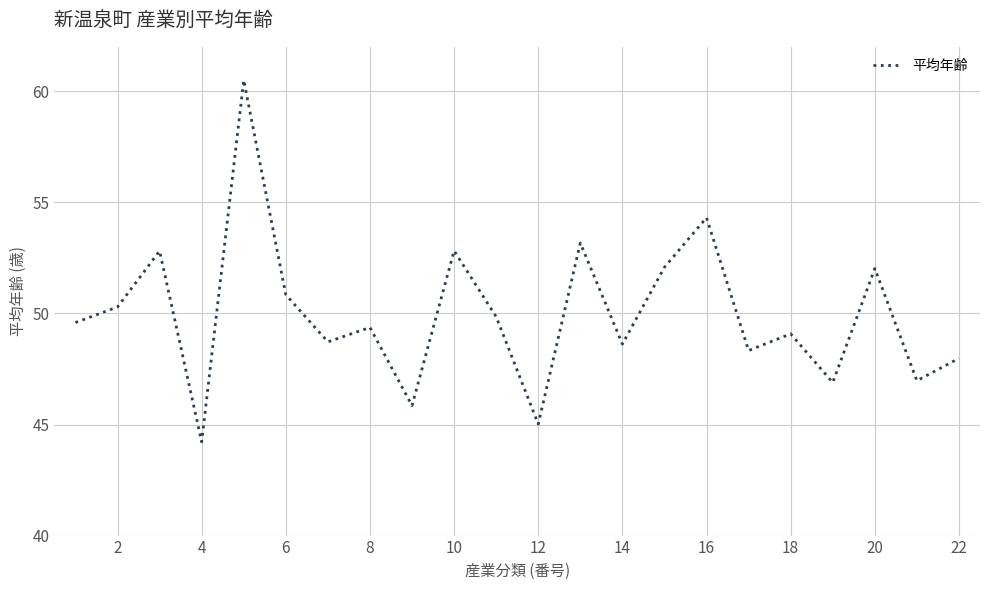

What is the smallest value displayed?

44.2